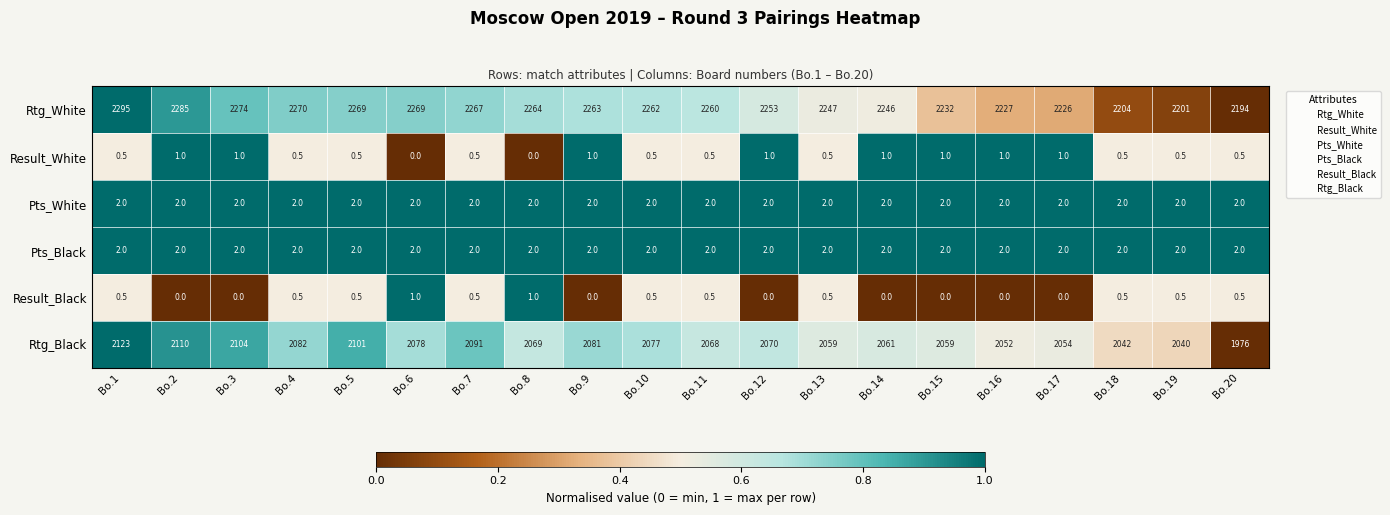

True or false: Pts_Black has a value of 3.5 at Bo.11.

False